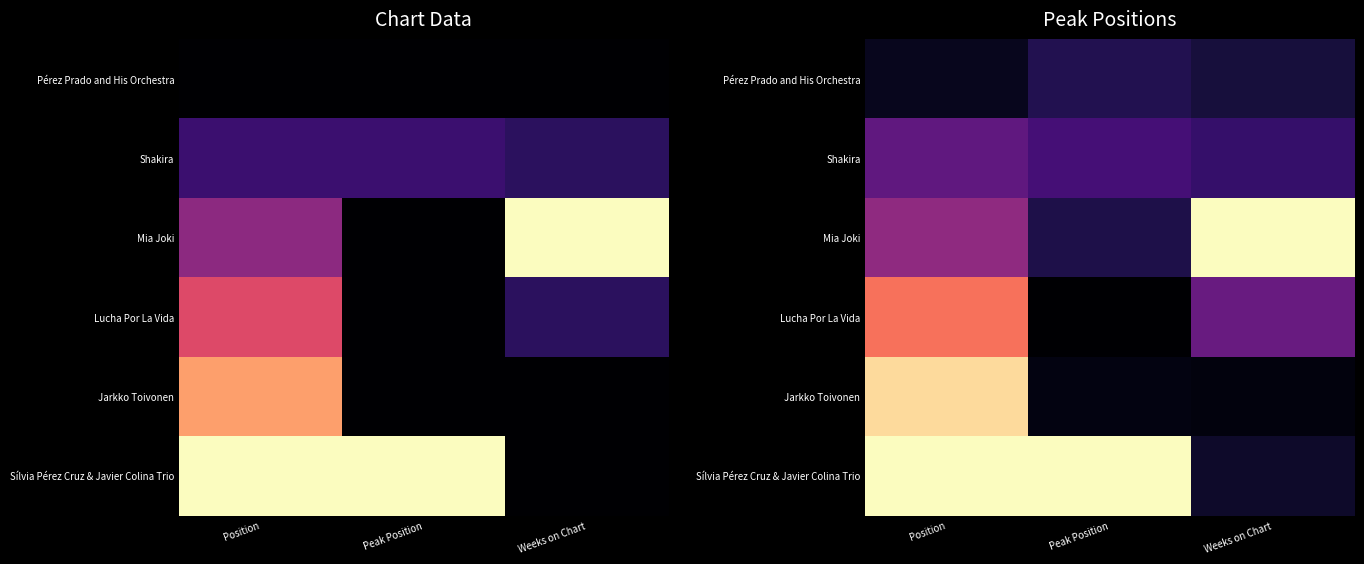

Between Position and Peak Position, which is larger?

Peak Position